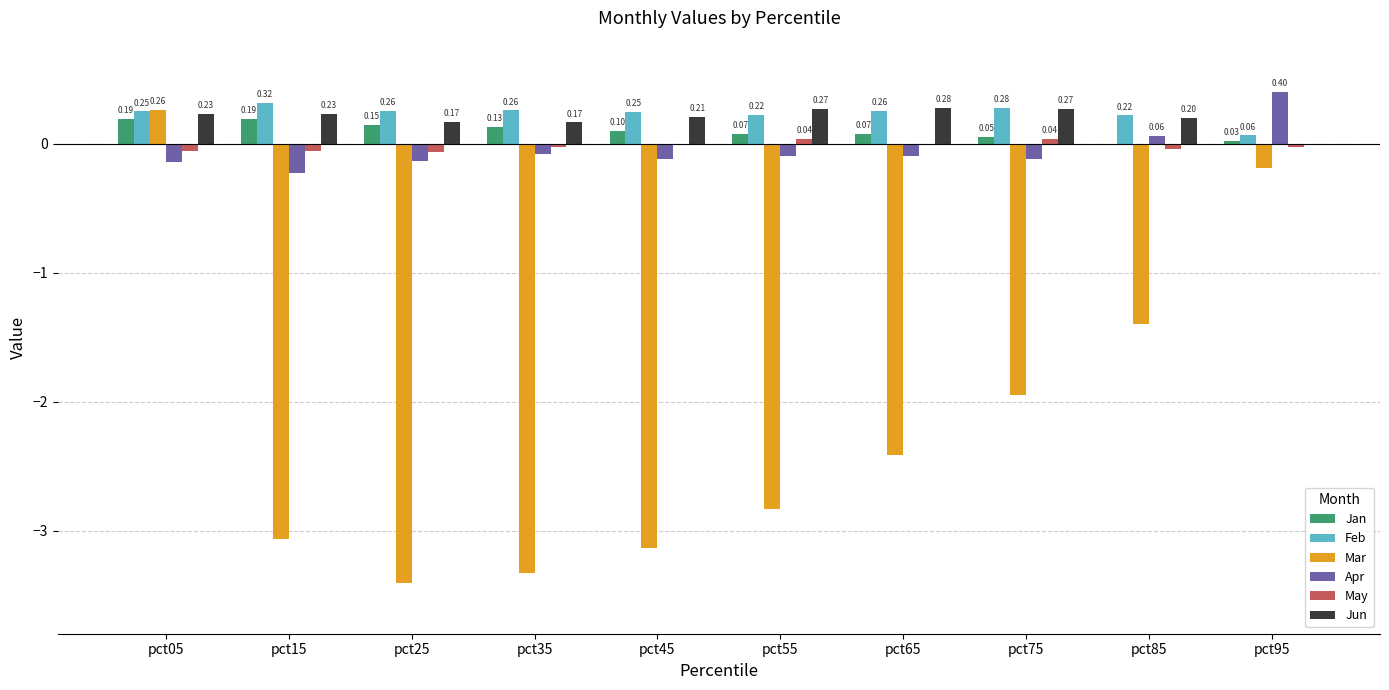

What is the difference between the Jan values at pct35 and pct75?

0.1